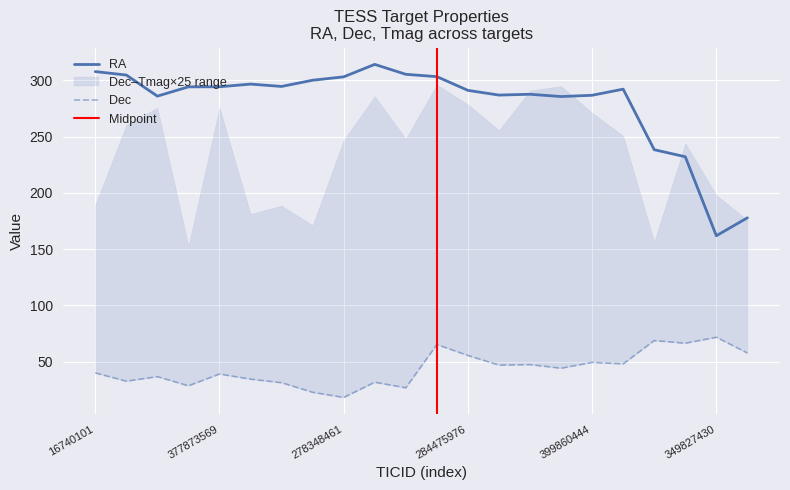

The value of Dec at 349827430 is 71.7. True or false?

True